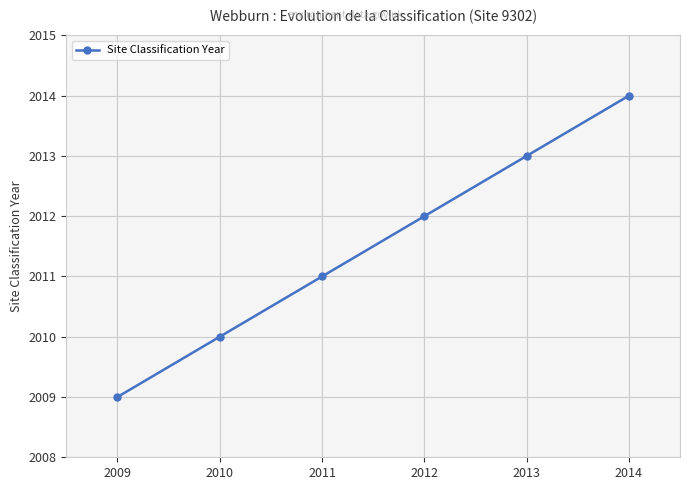

The value at 2009 is 965. True or false?

False